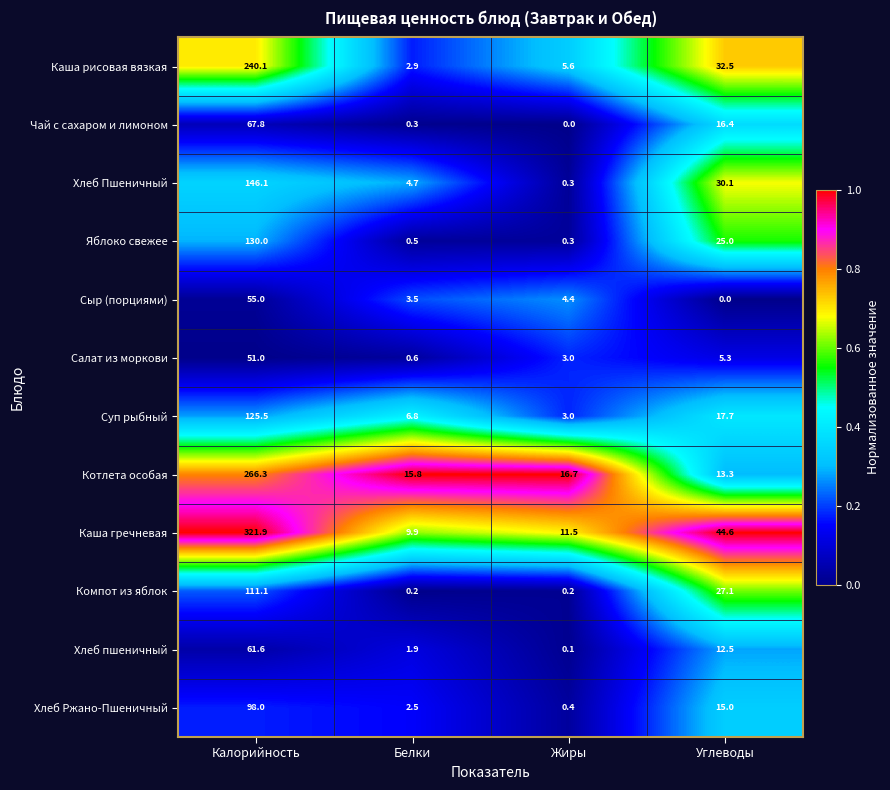

Which series has the largest range (max minus min)?

Каша гречневая